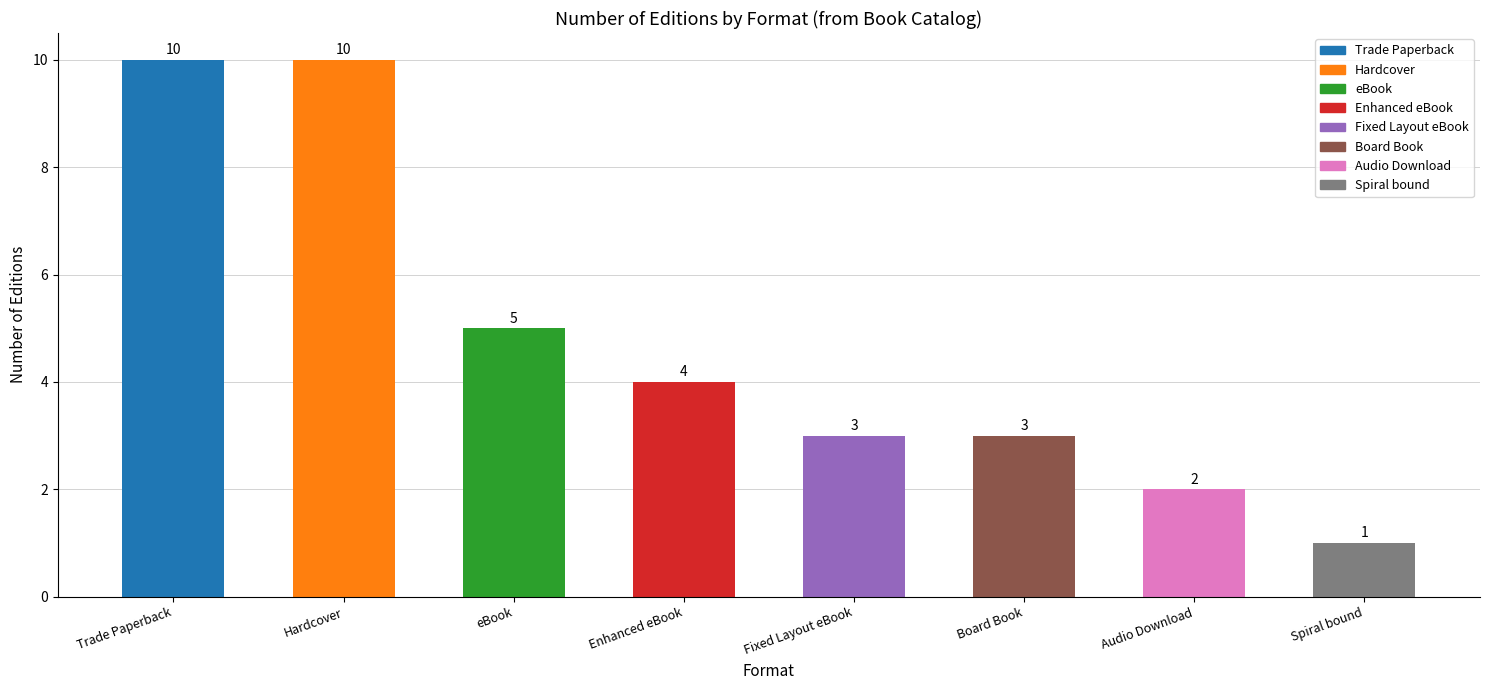

How many data points does each series have?

8